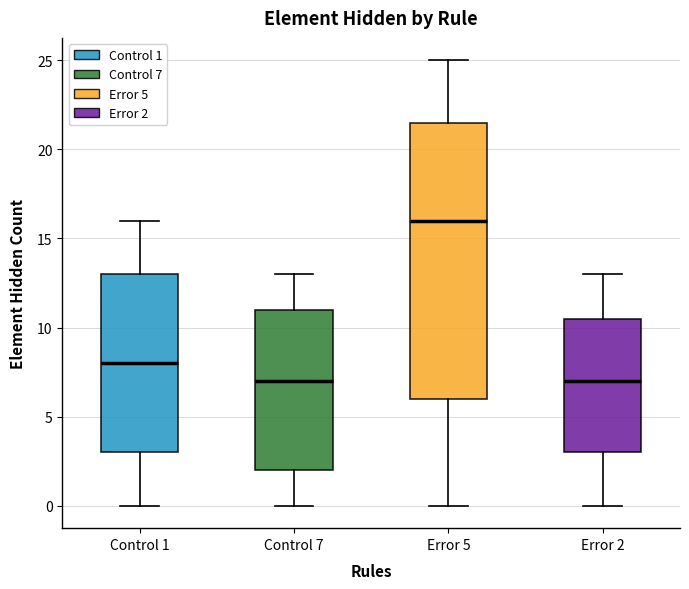

Reading left to right, transcribe this box plot: for each box, give where its median line is, the range the box spans, and where its two whiskers end, as read against the y-axis. The values are not printed on the chart, so give them approximately, as read against the axis.

Control 1: median 8.0, box 3.0 to 13.0, whiskers 0.0 to 16.0
Control 7: median 7.0, box 2.0 to 11.0, whiskers 0.0 to 13.0
Error 5: median 16.0, box 6.0 to 21.5, whiskers 0.0 to 25.0
Error 2: median 7.0, box 3.0 to 10.5, whiskers 0.0 to 13.0